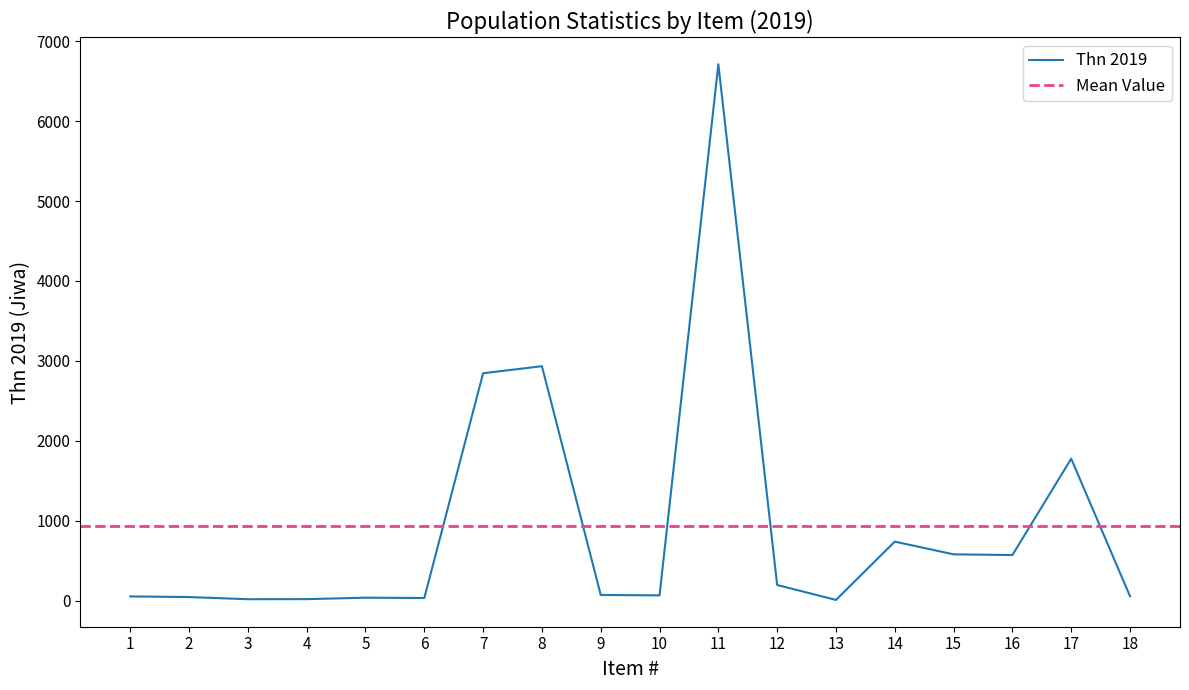

Is it true that the value at 8 is 824?

False